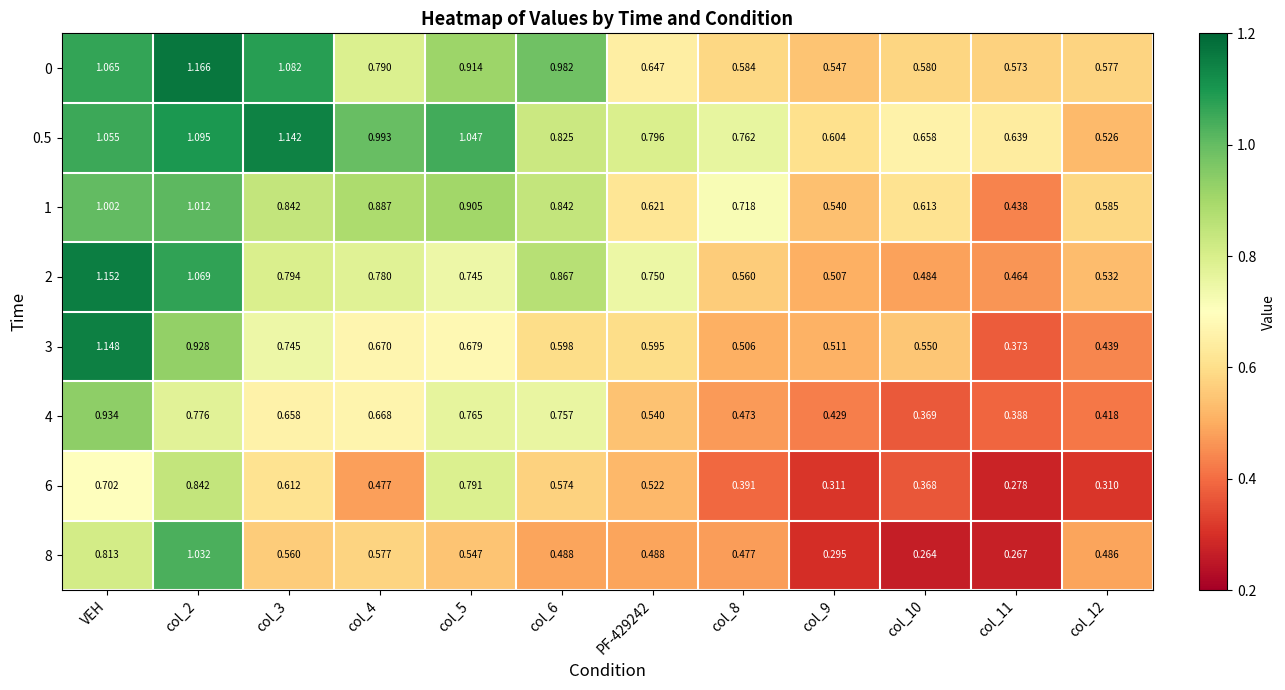

Which series changed the most between VEH and col_6?

3